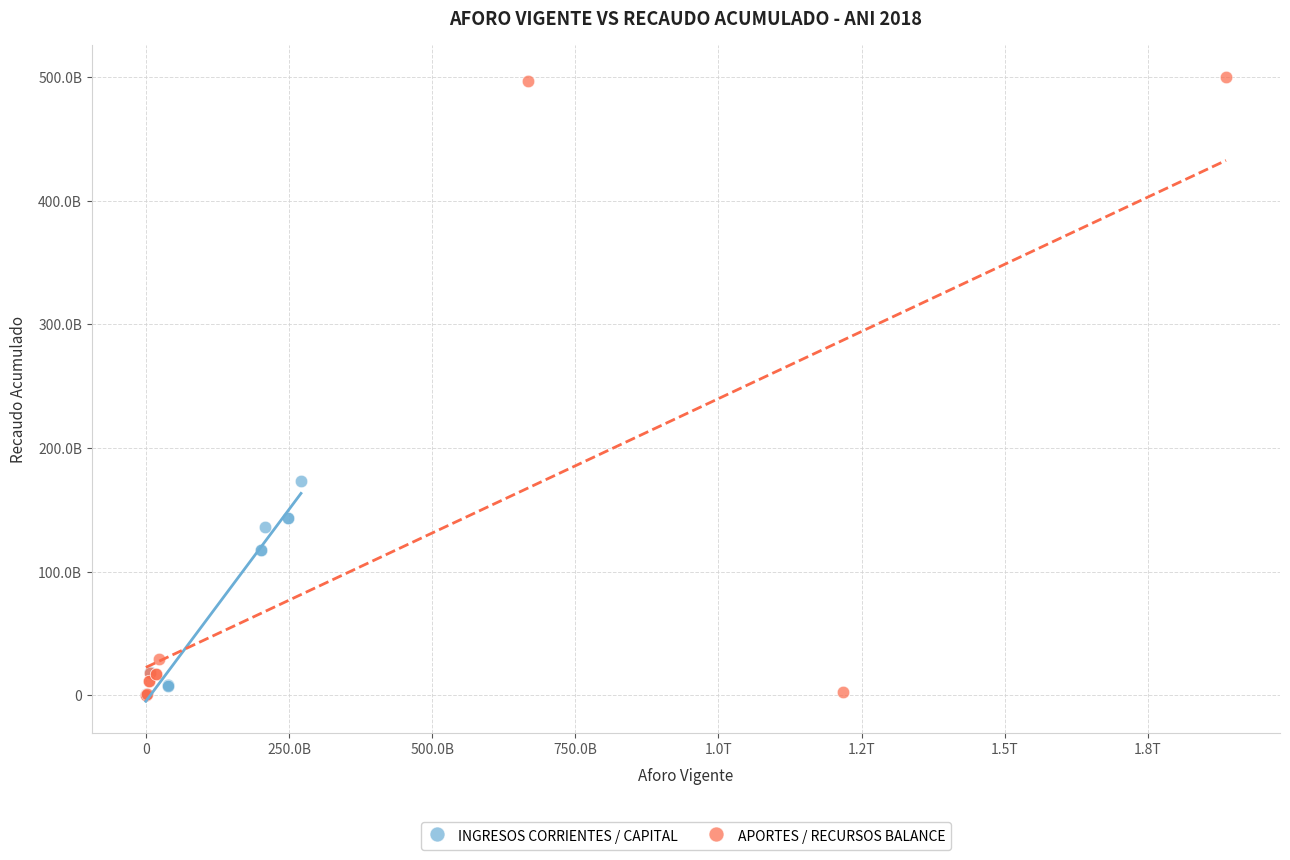

What are all the series names shown in the legend?

INGRESOS CORRIENTES / CAPITAL, APORTES / RECURSOS BALANCE